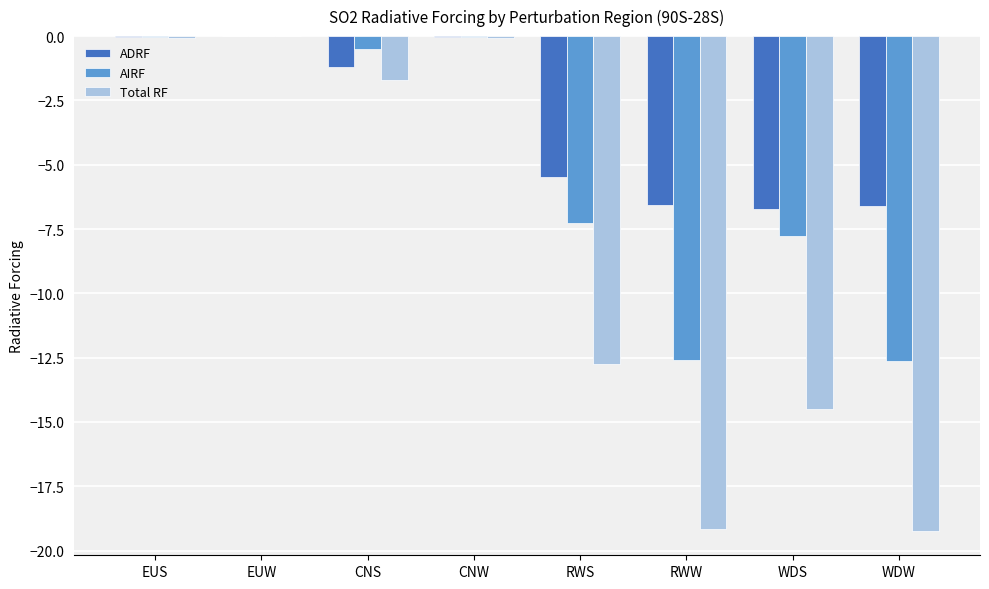

Where is AIRF nearest to the value -6?

RWS